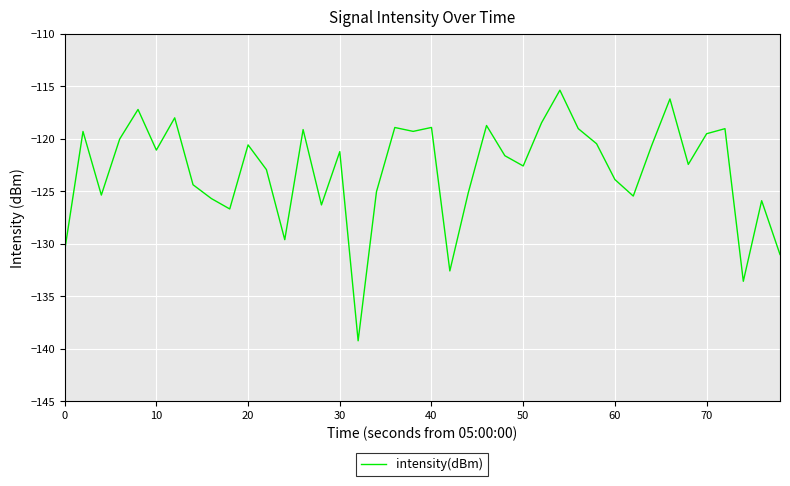

What is the greatest value displayed?

-115.4